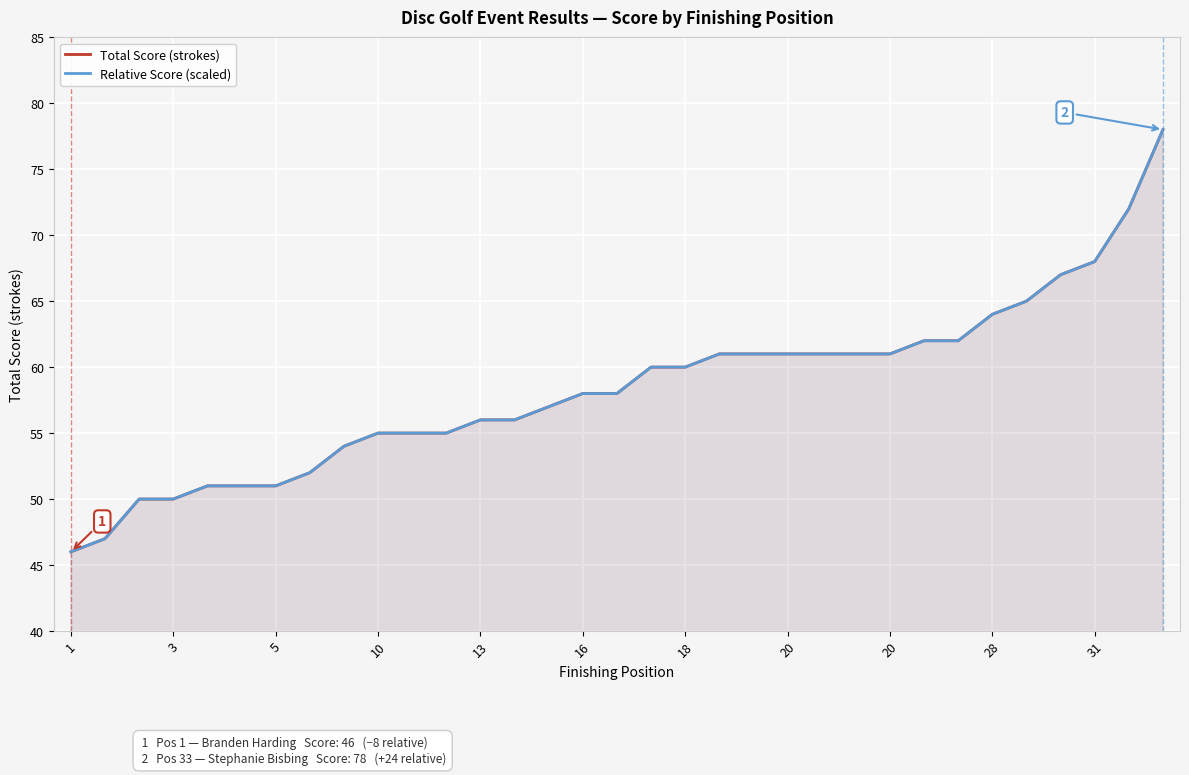

At 11, list the series in order from largest to smallest.

Total Score (strokes), Relative Score (scaled)